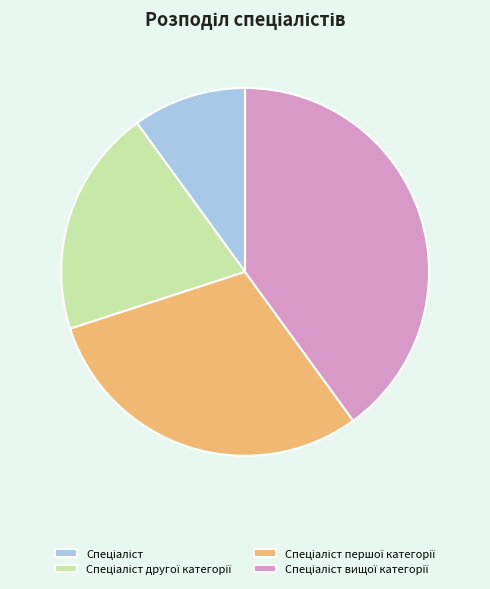

Is there a majority slice in this chart?

No